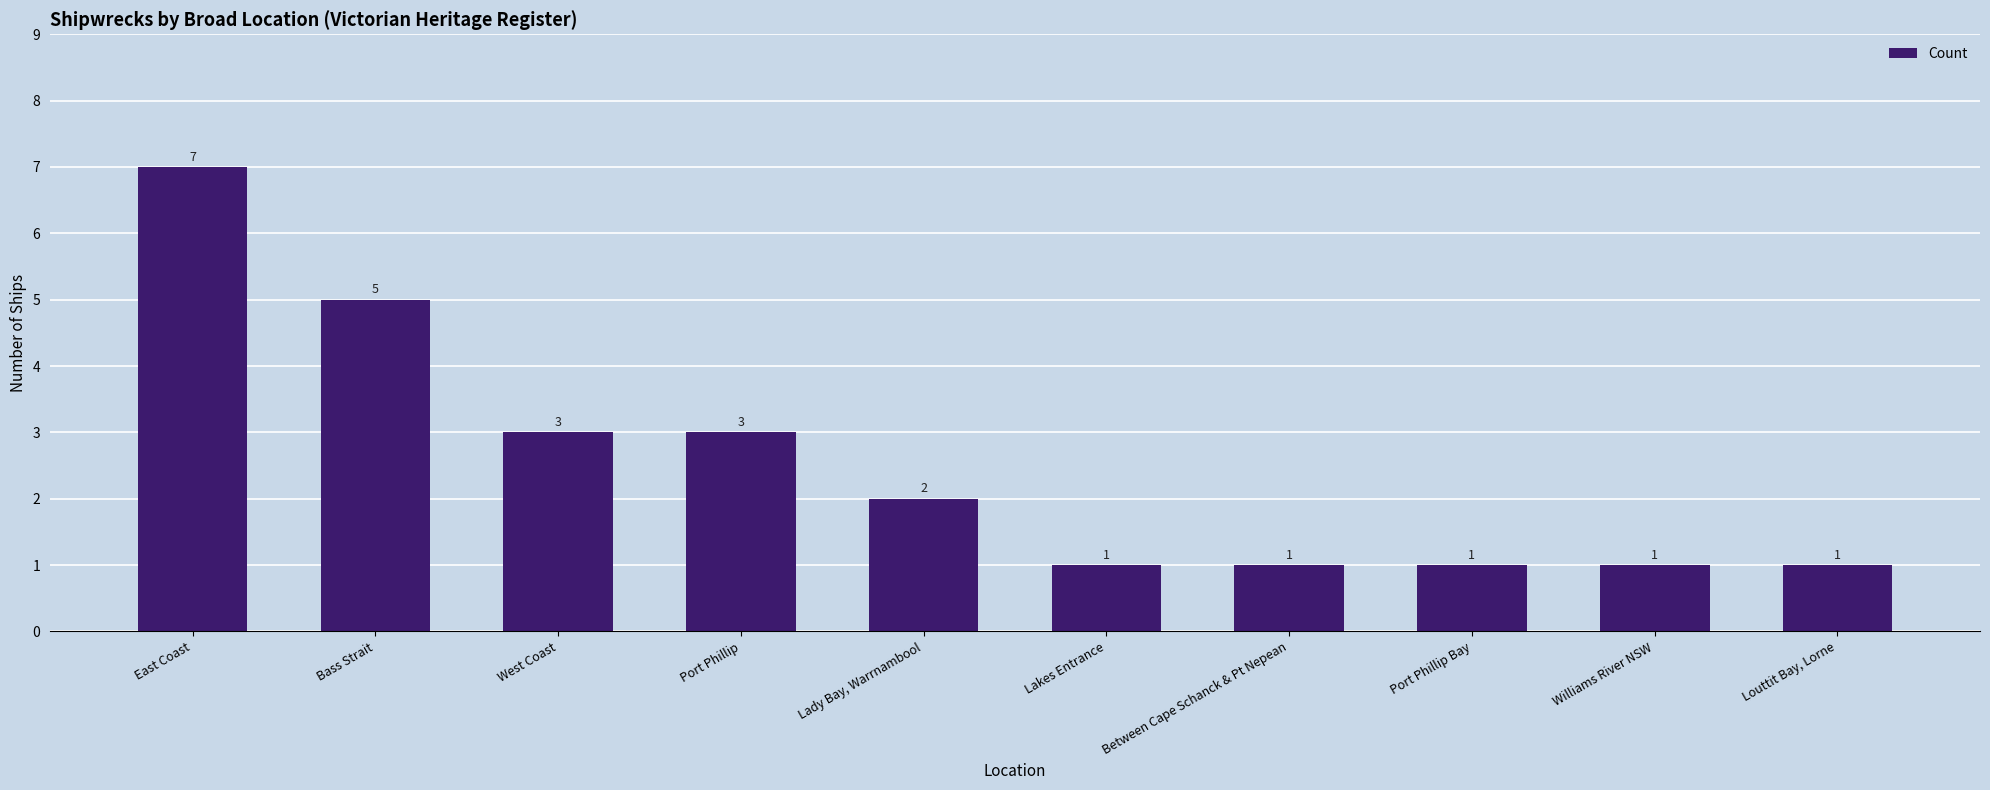

Which label corresponds to the largest value in the chart?

East Coast